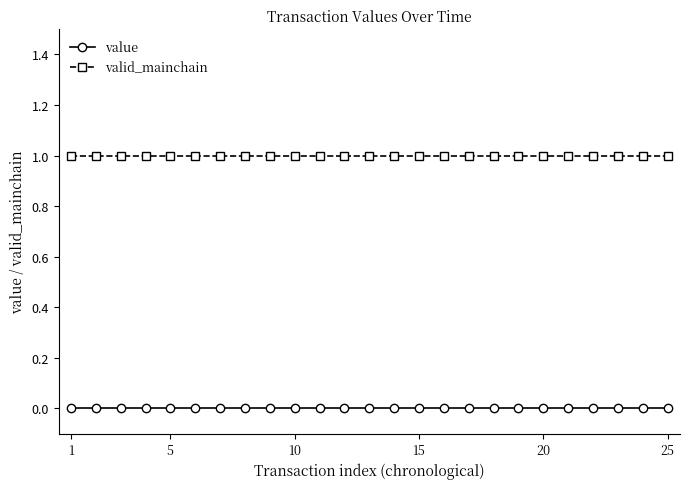

At how many categories does at least one series exceed 0?

25